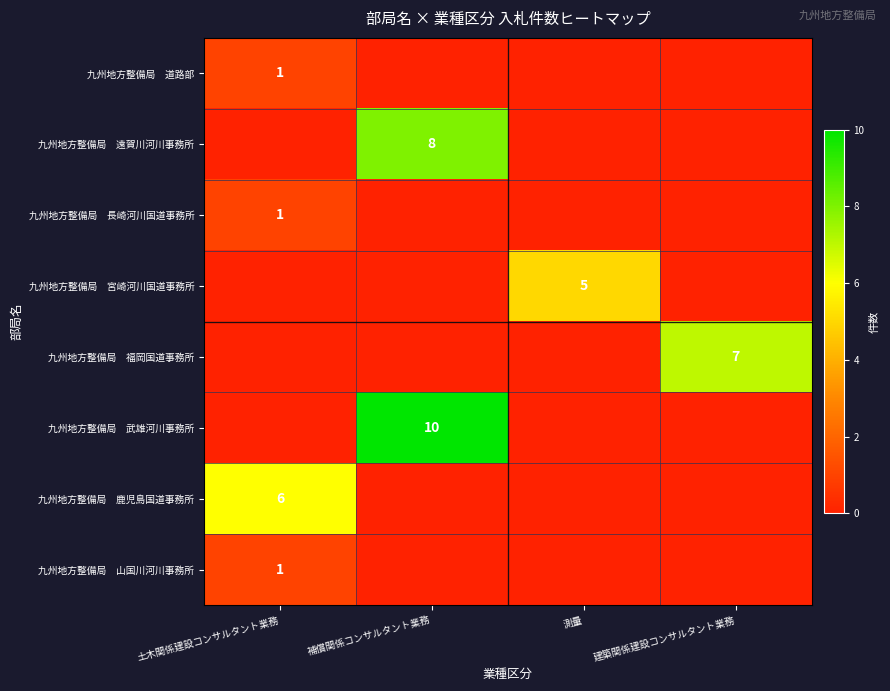

Is the value of 九州地方整備局 宮崎河川国道事務所 at 補償関係コンサルタント業務 greater than the value of 九州地方整備局 道路部 at 土木関係建設コンサルタント業務?

No